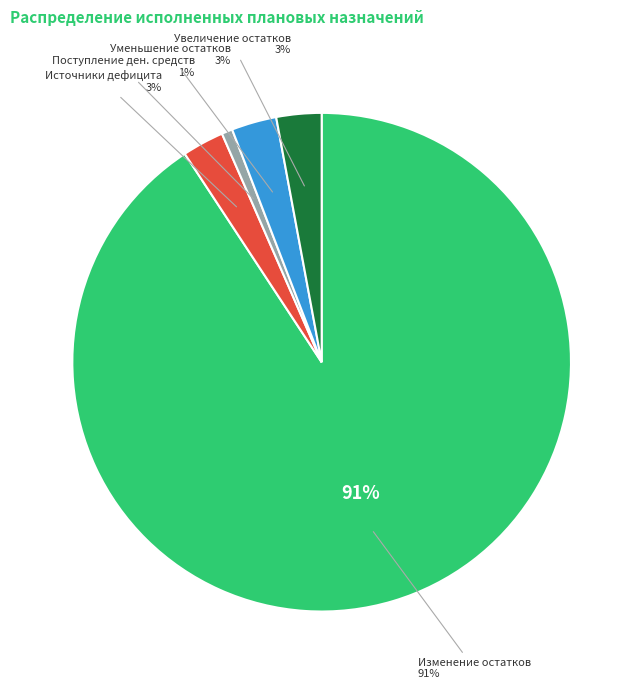

True or false: Изменение остатков средств accounts for 98% of the total.

False